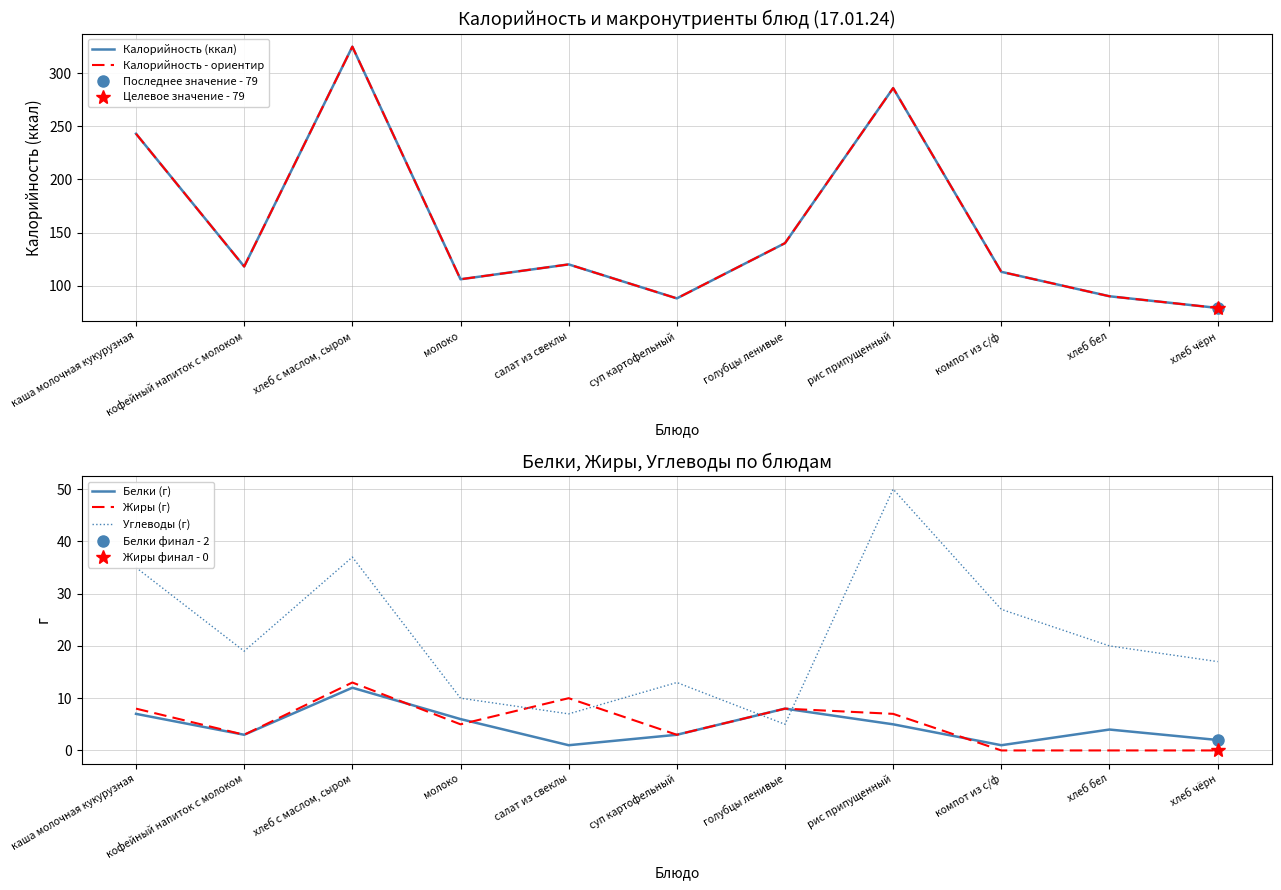

The Калорийность - ориентир series shows 106 at молоко. True or false?

True